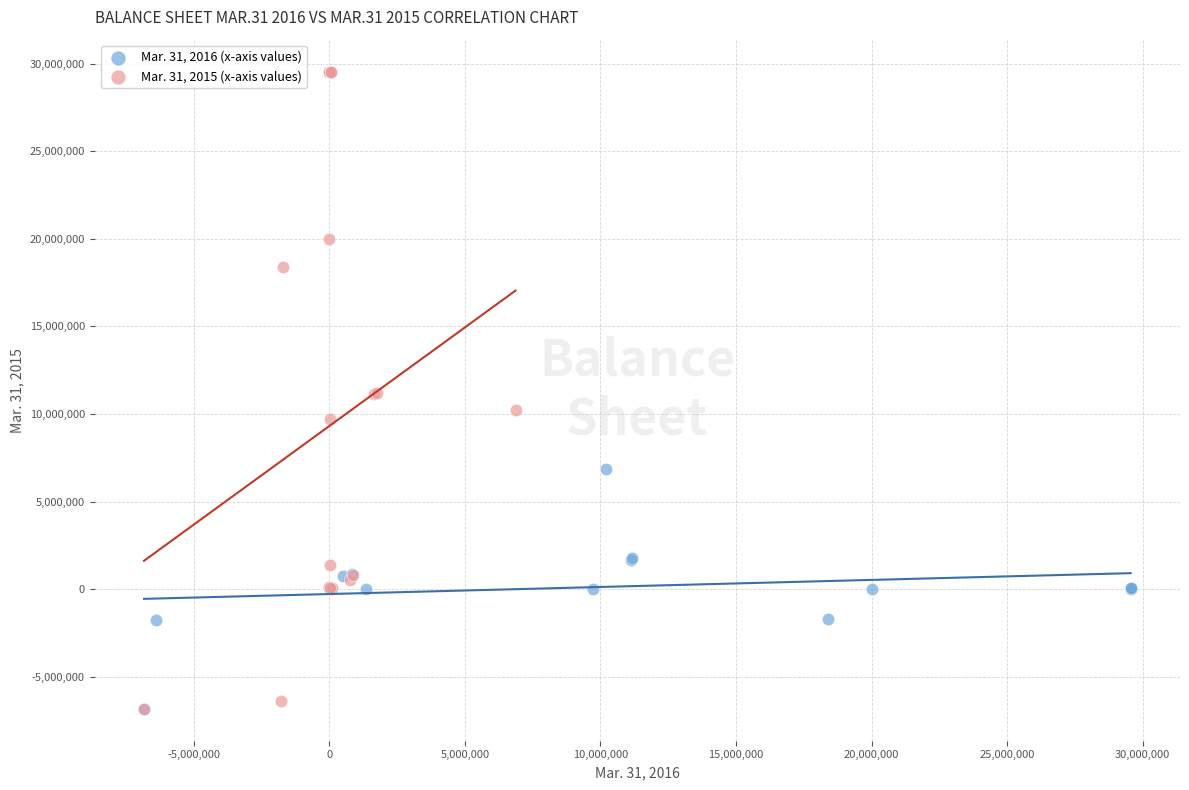

Which series has the largest Y range (max minus min)?

Mar. 31, 2015 (x-axis values)